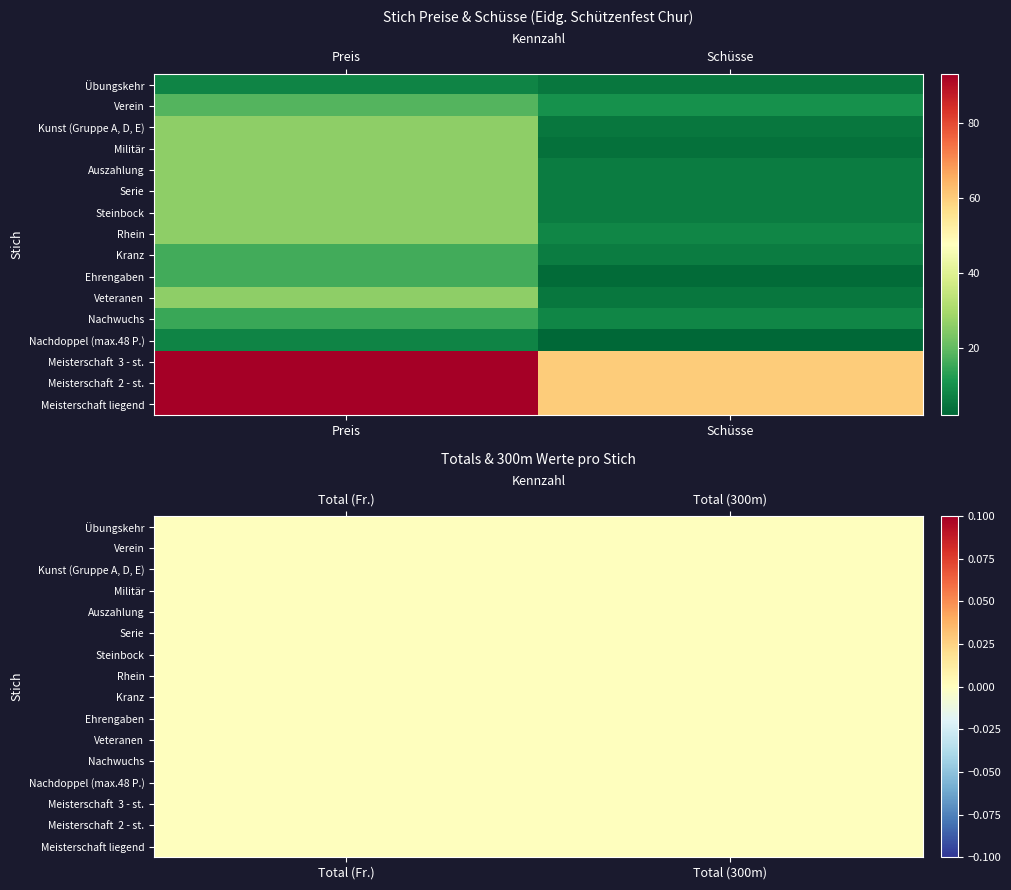

What is the sum of all Serie values?

32.0